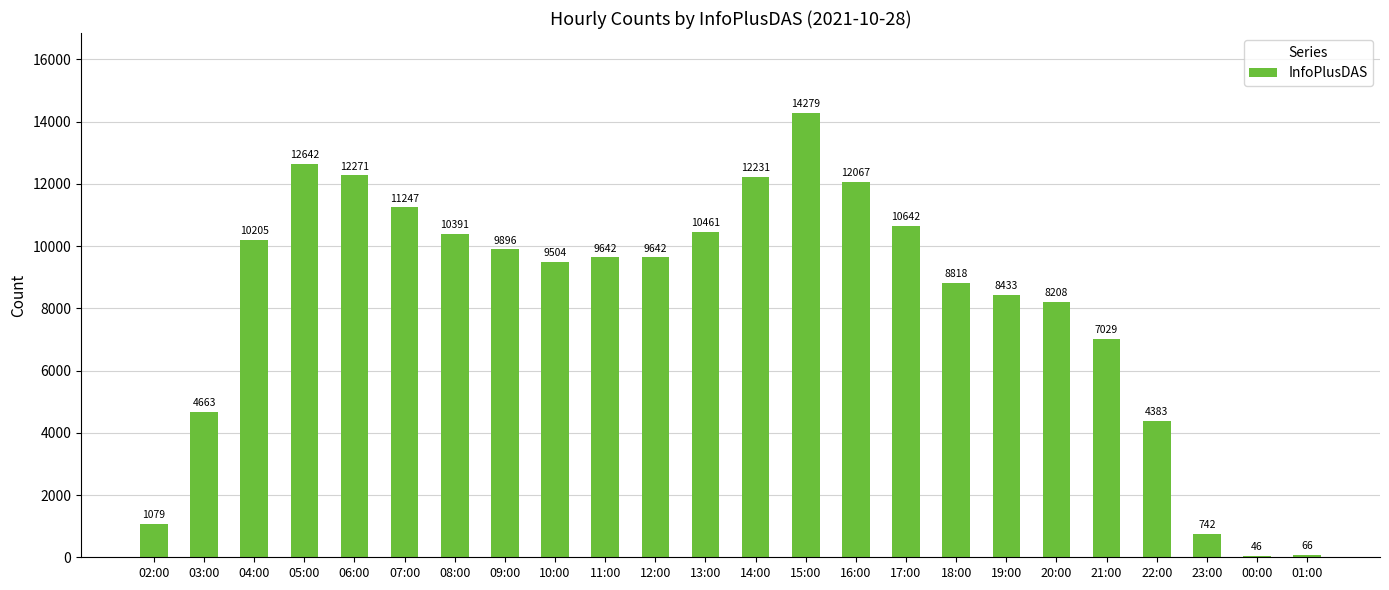

Count the number of categories in the chart.

24